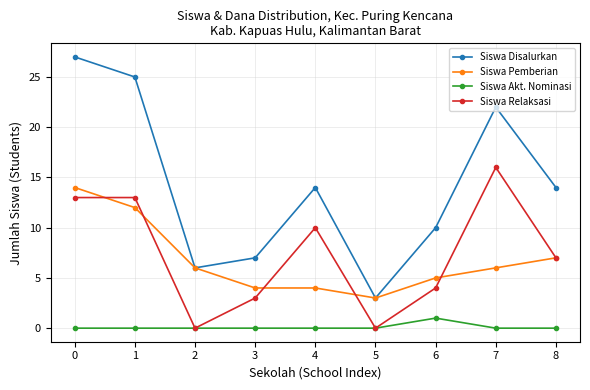

Which series has the widest spread of values?

Siswa Disalurkan